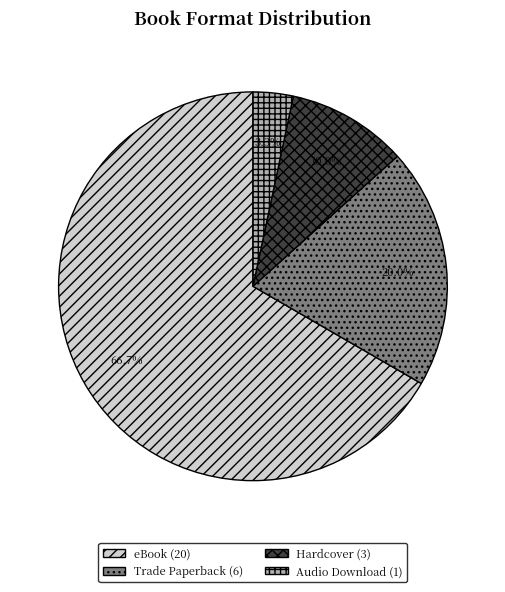

Which slice is the smallest?

Audio Download